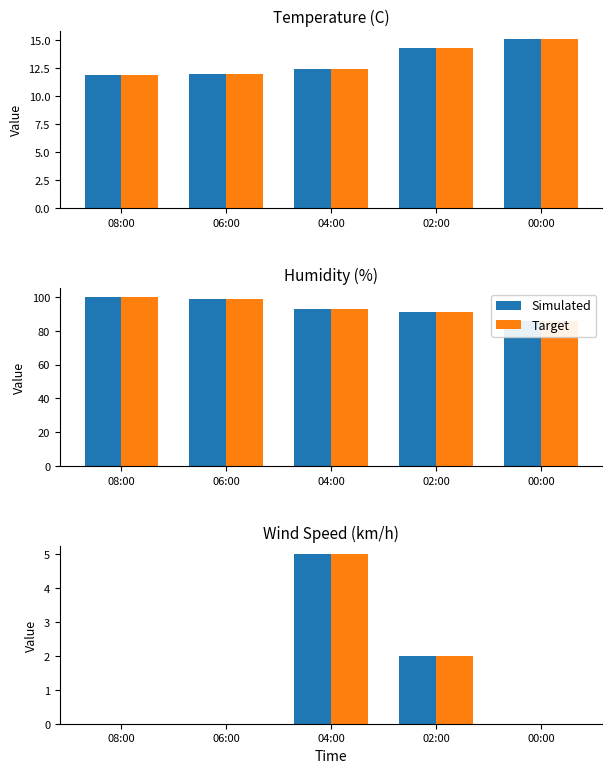

Between 08:00 and 04:00, which series saw the biggest shift?

Simulated